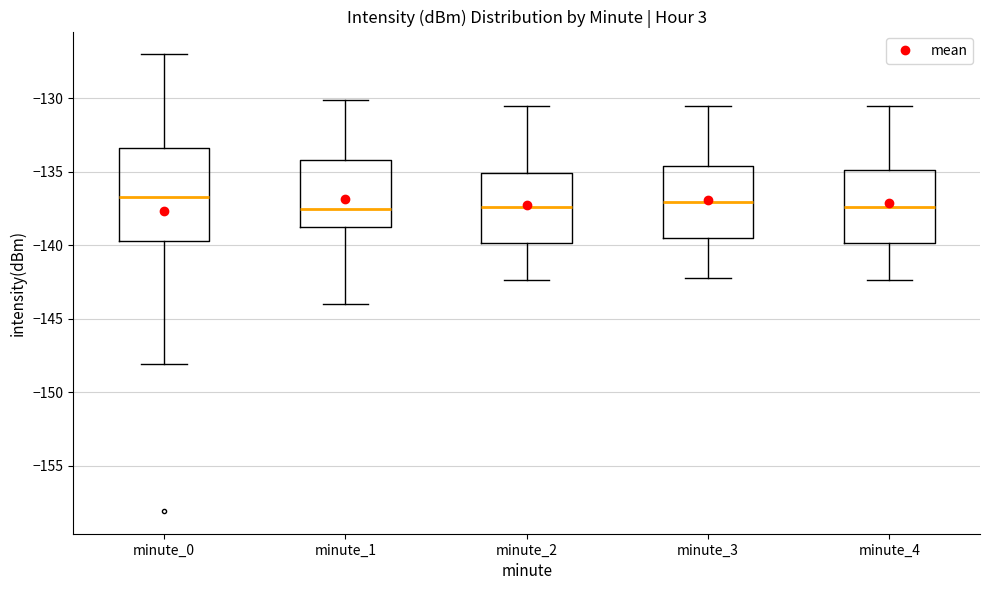

Which box is the tallest, from its lower edge to its upper edge?

minute_0